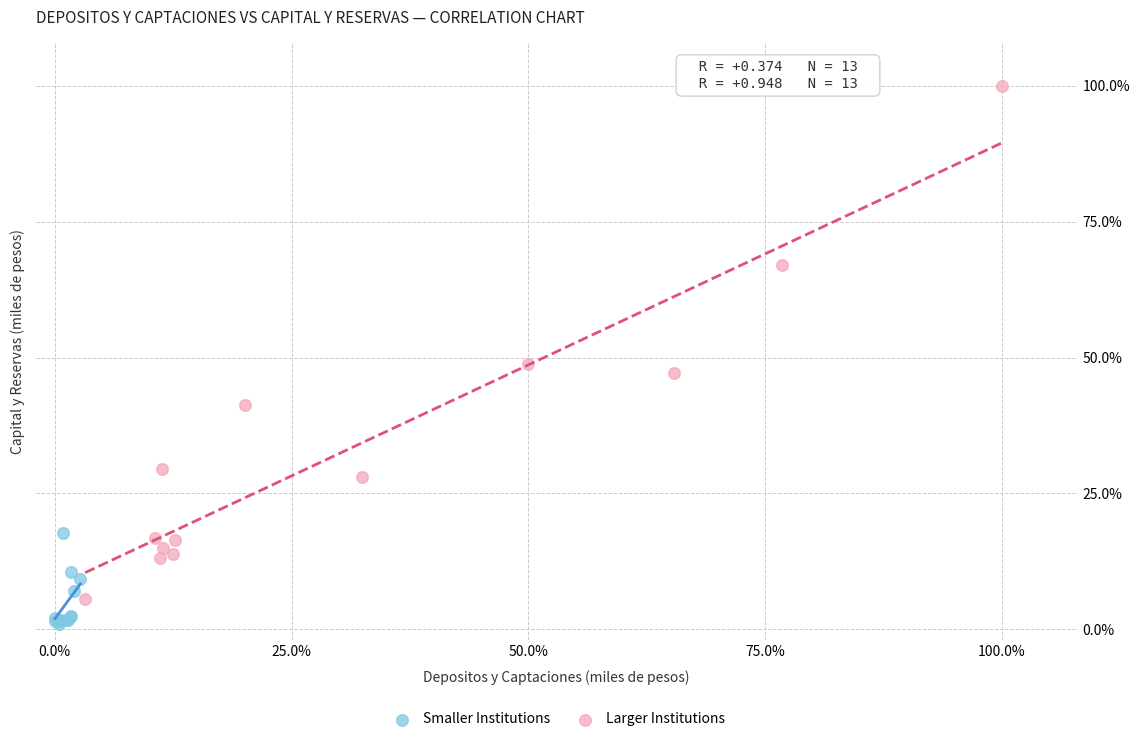

Which series has the widest spread of Y values?

Larger Institutions